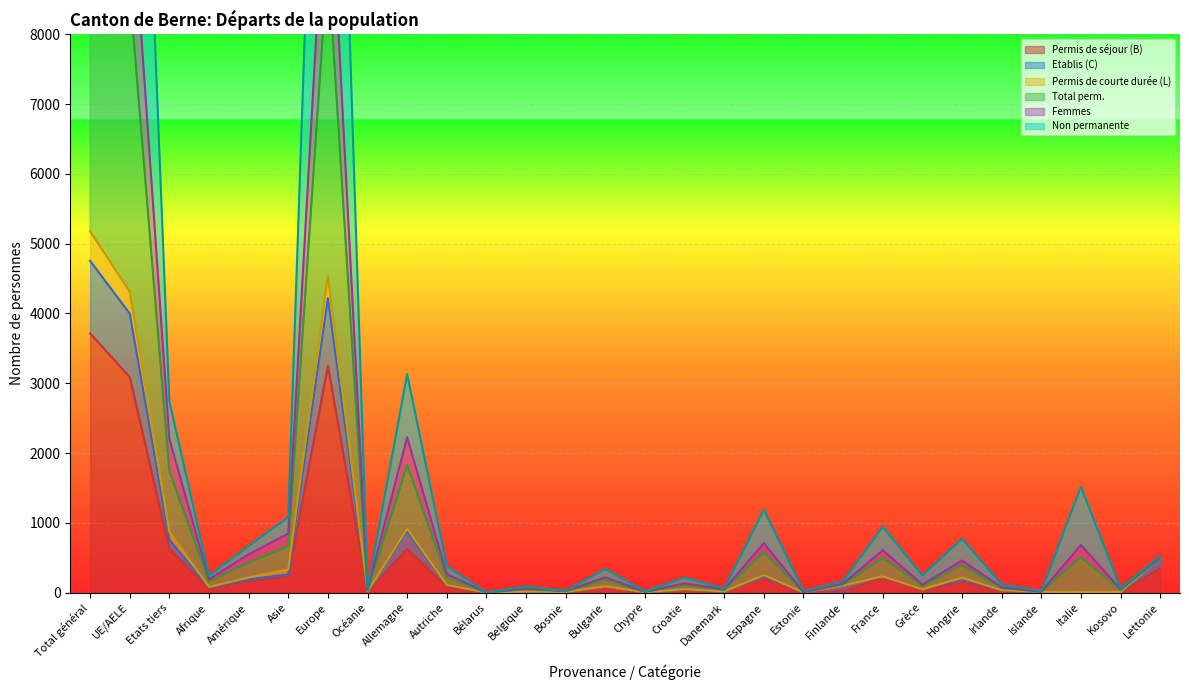

True or false: Permis de séjour (B) has more than 1 points higher than both neighbors.

True